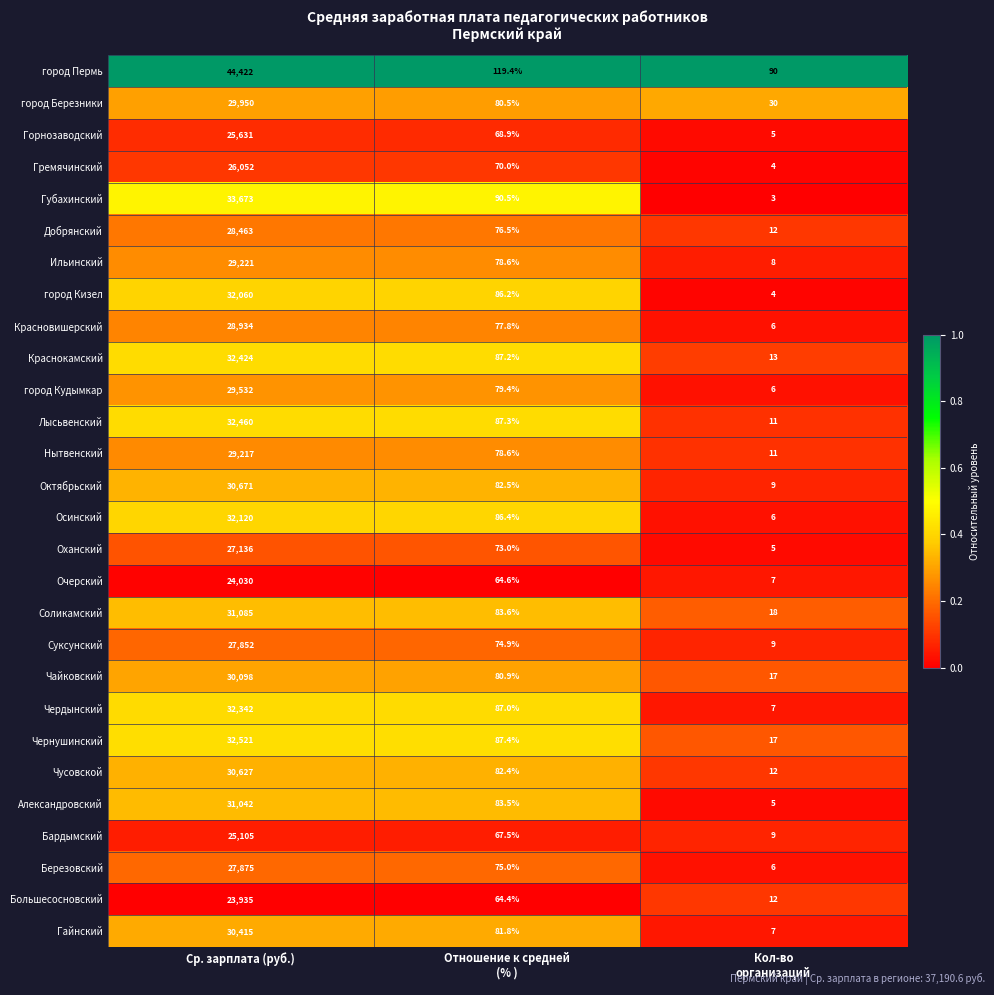

What is the maximum value shown in the chart?

44422.0